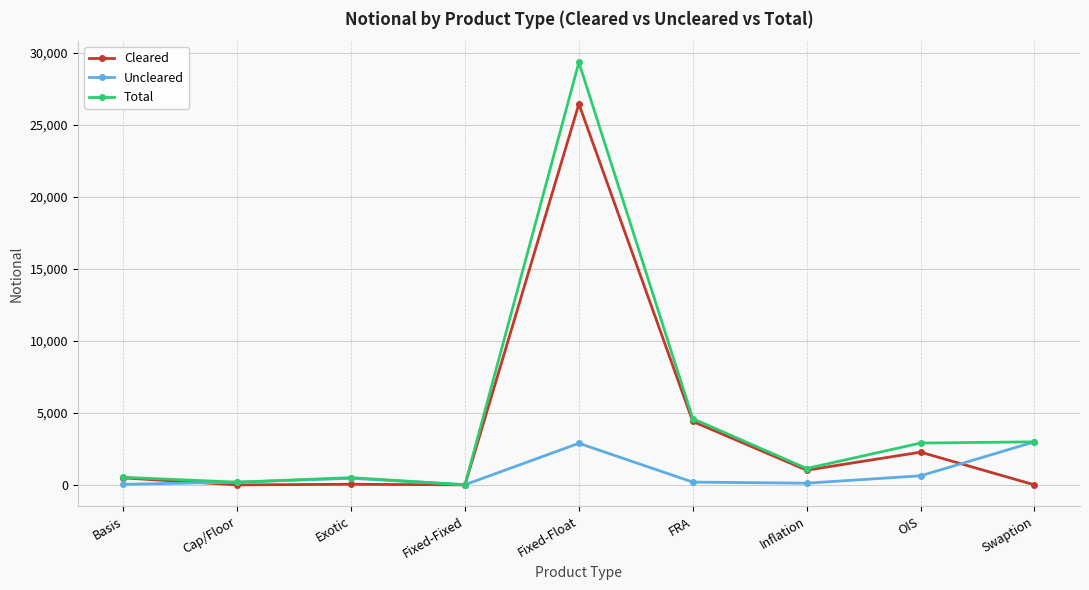

True or false: Total has a value of 29335 at Fixed-Float.

True